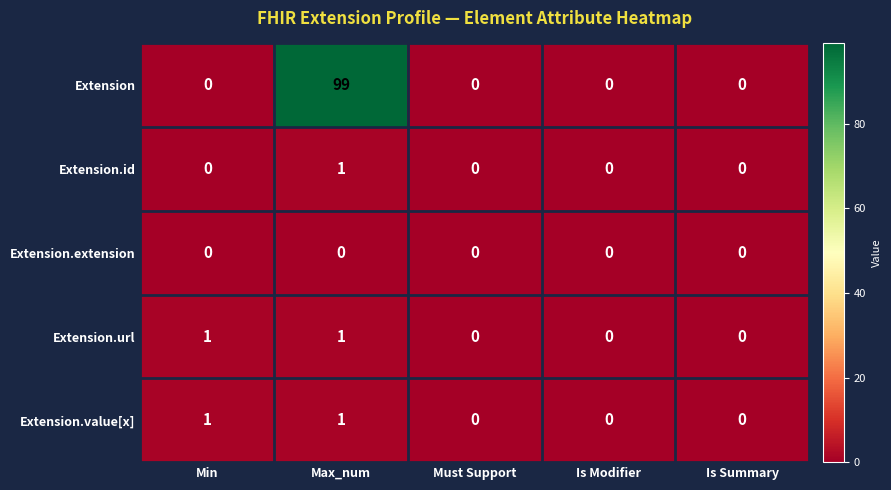

What is the maximum value shown in the chart?

99